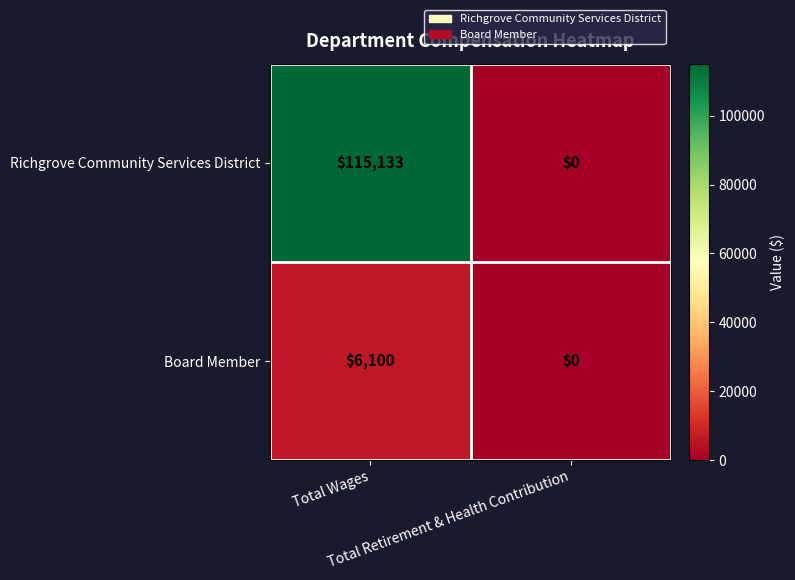

Which series has the widest spread of values?

Richgrove Community Services District